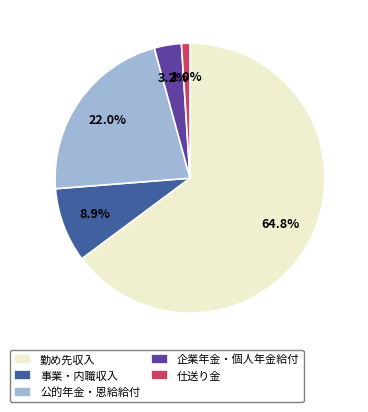

To the nearest percent, what percentage of the pie is 事業・内職収入?

9%